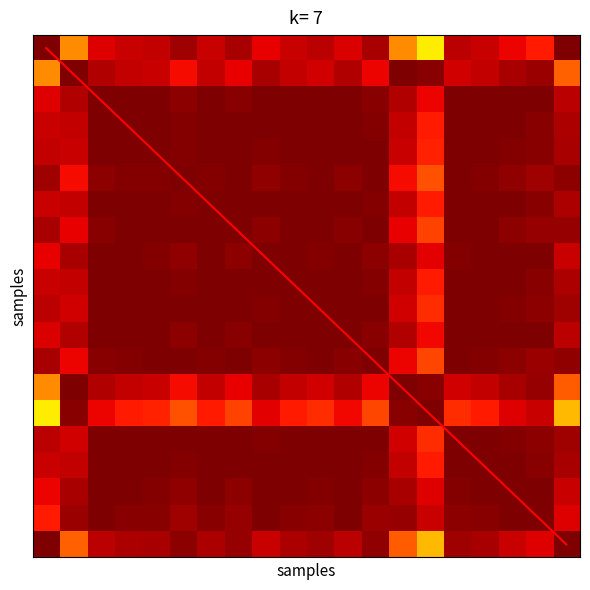

What is the maximum value shown in the chart?

19.0